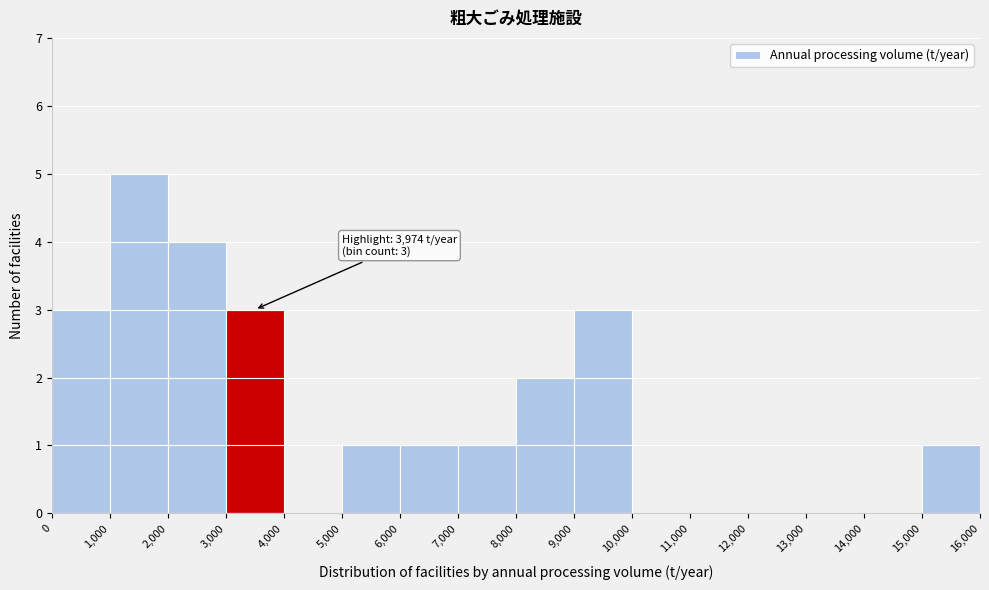

Over which range of the x-axis is the bar tallest?

1,000 to 2,000